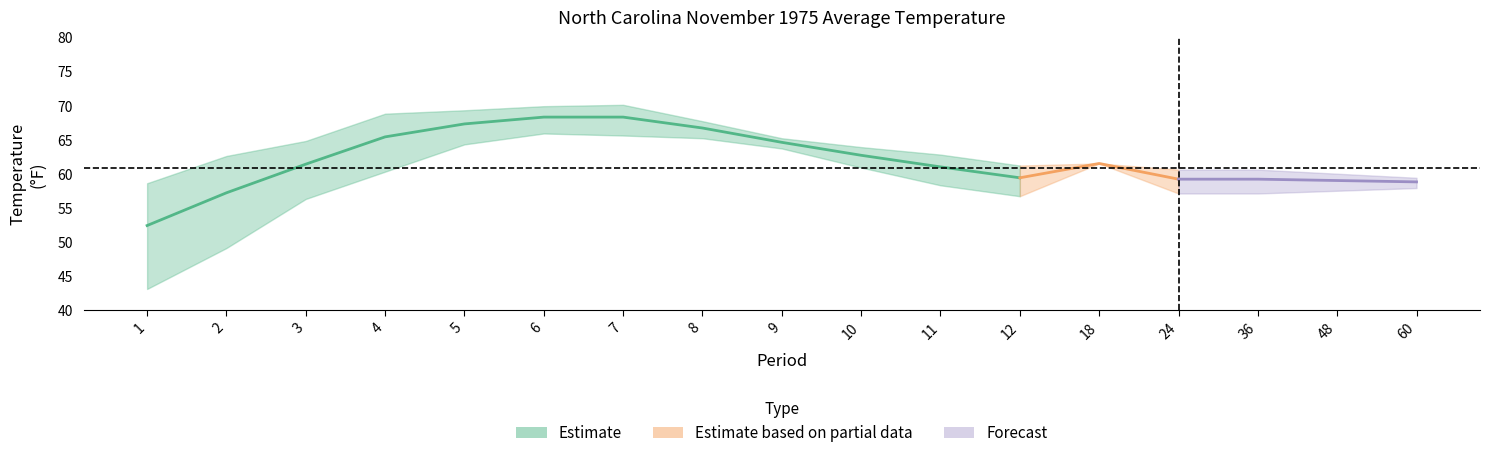

In Departure, how many points are higher than both neighbors (excluding endpoints)?

1